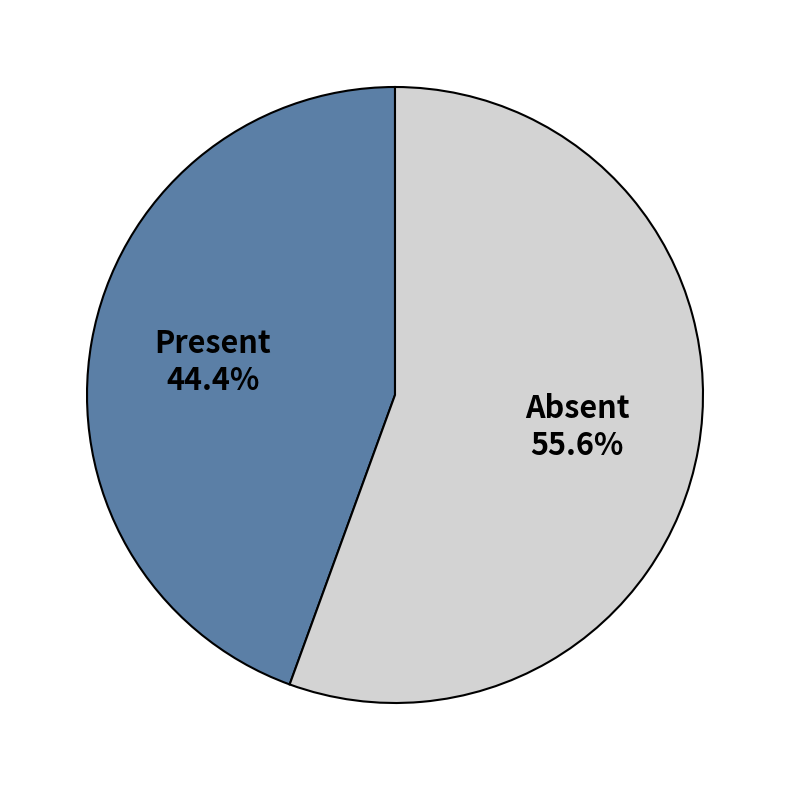

Which category has the biggest portion of the pie?

Absent